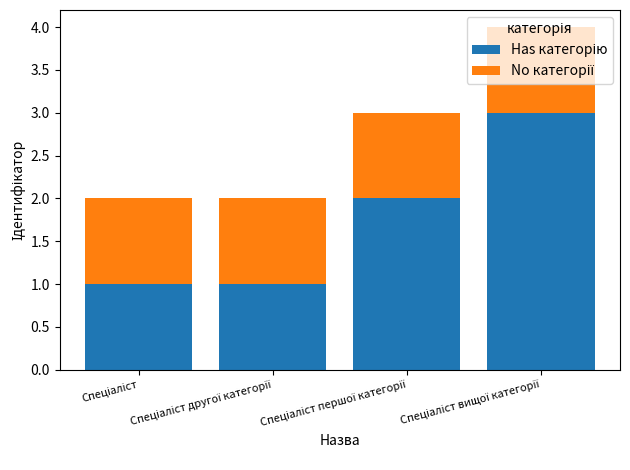

Are the bars horizontal?

No